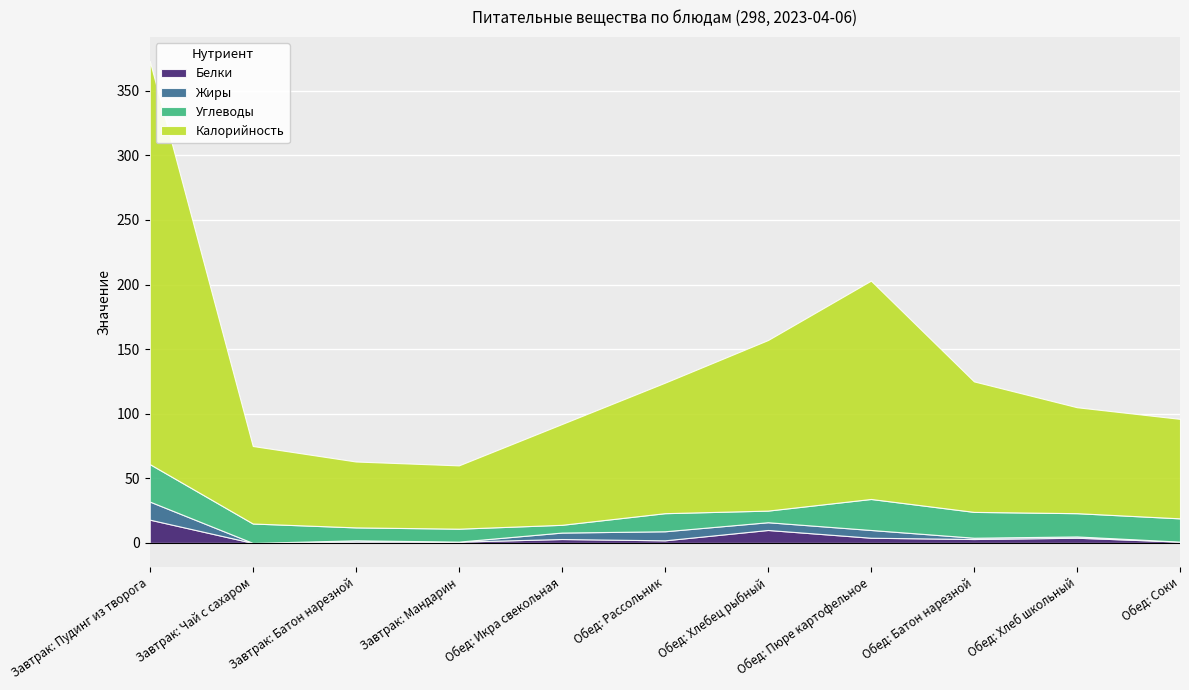

Which has a higher value, Завтрак: Пудинг из творога or Завтрак: Чай с сахаром?

Завтрак: Пудинг из творога